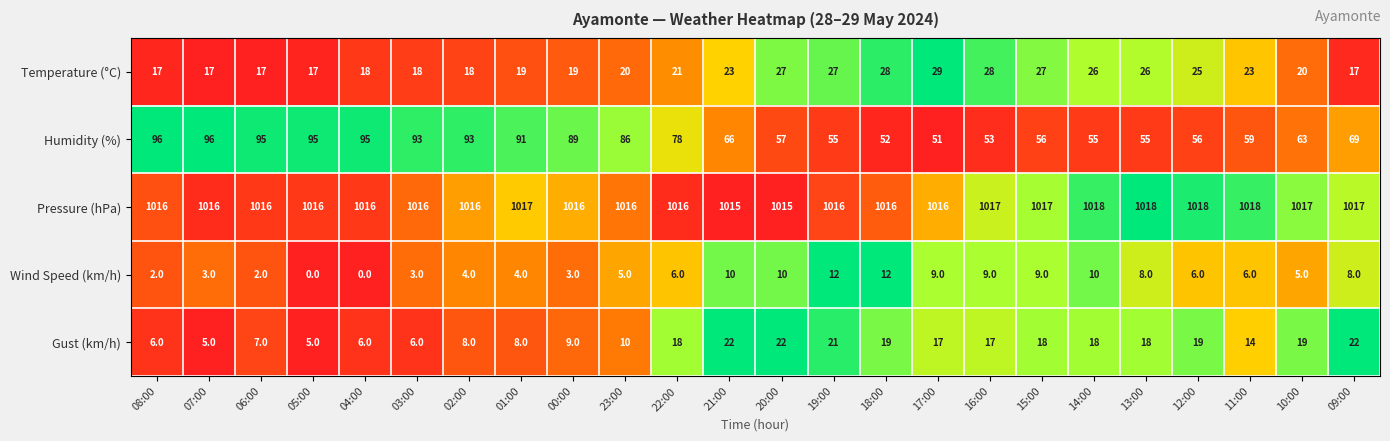

What is the minimum value for Humidity (%)?

51